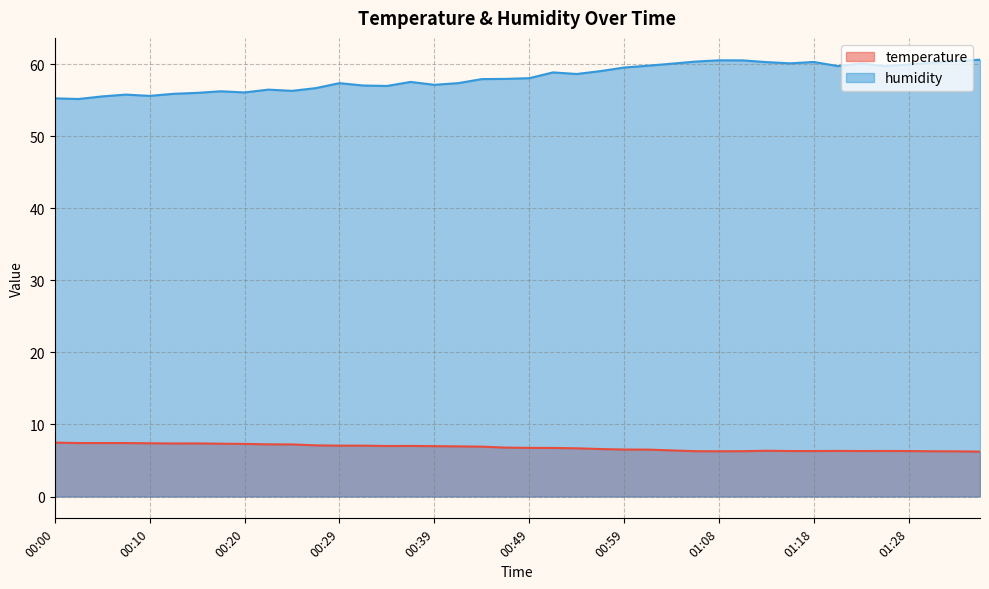

At which label does humidity reach its peak?

01:35